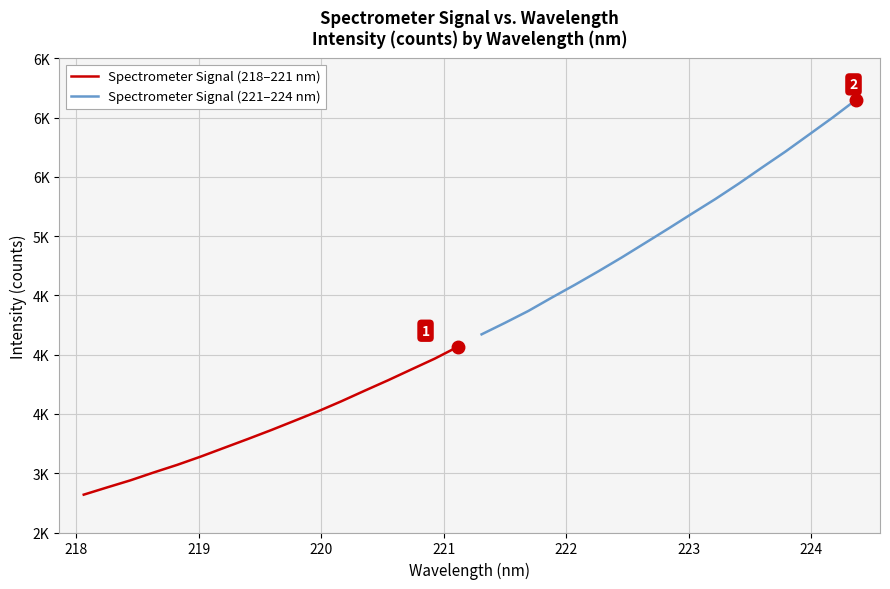

Rank the series by their maximum value, from lowest to highest.

Spectrometer Signal (218–221 nm), Spectrometer Signal (221–224 nm)